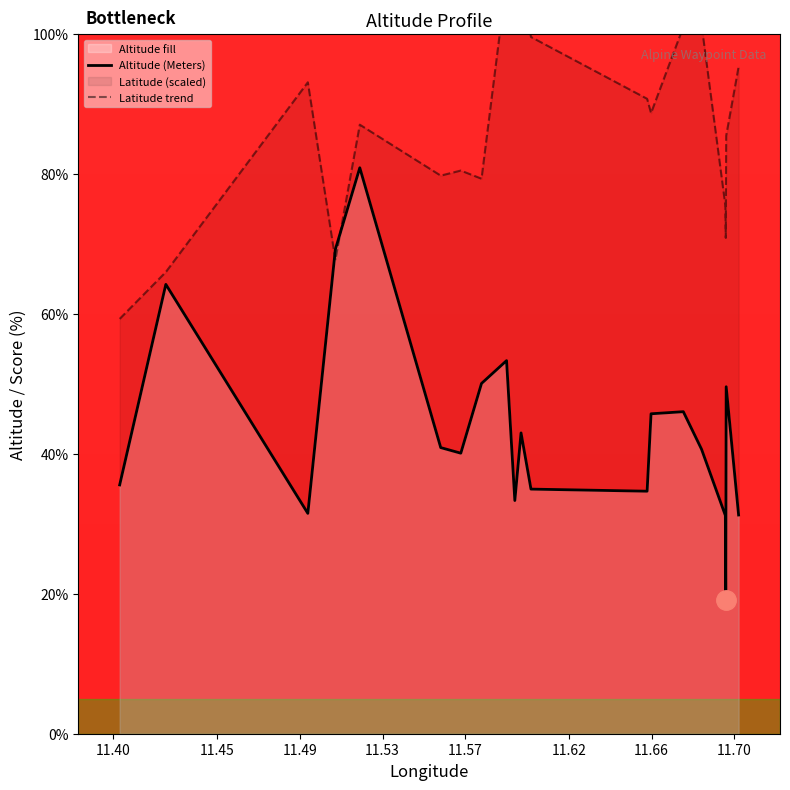

Does the chart display data point markers on the line(s)?

No